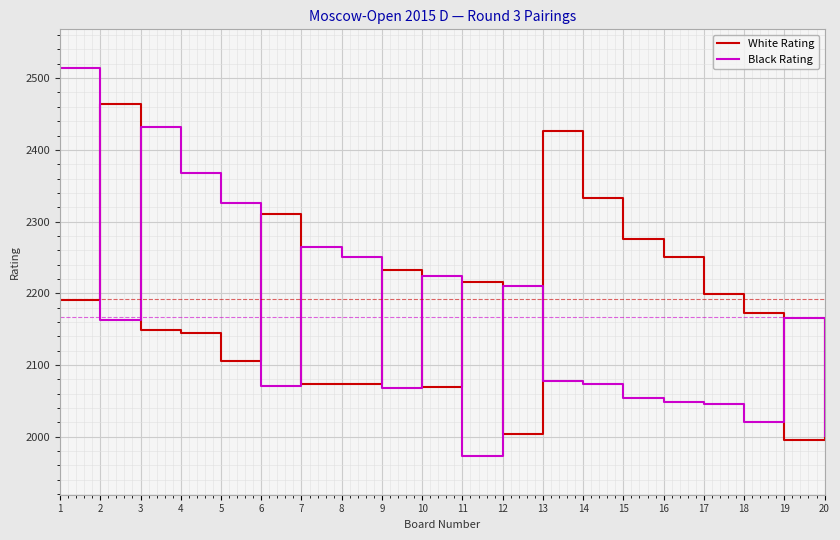

Count the number of data series in this chart.

2